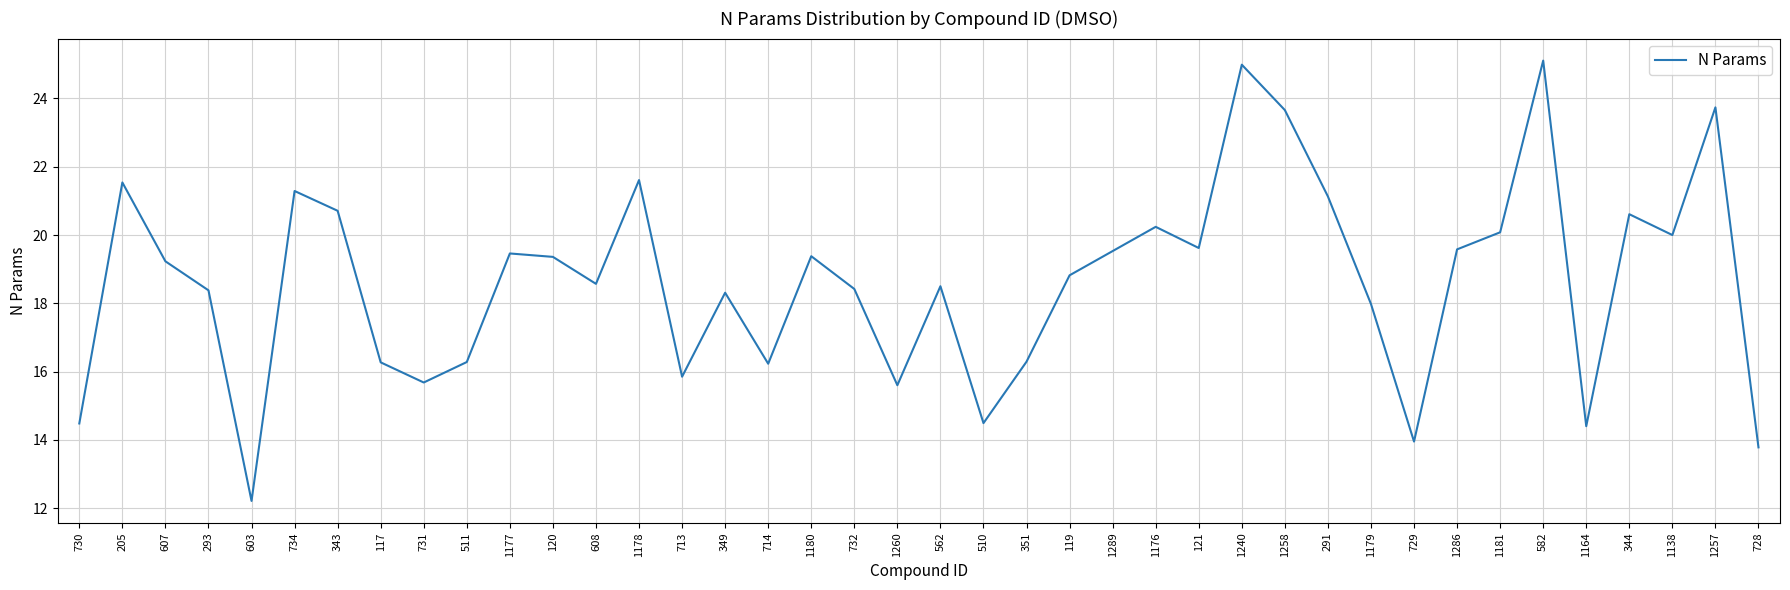

At which label does the data first exceed 19?

205